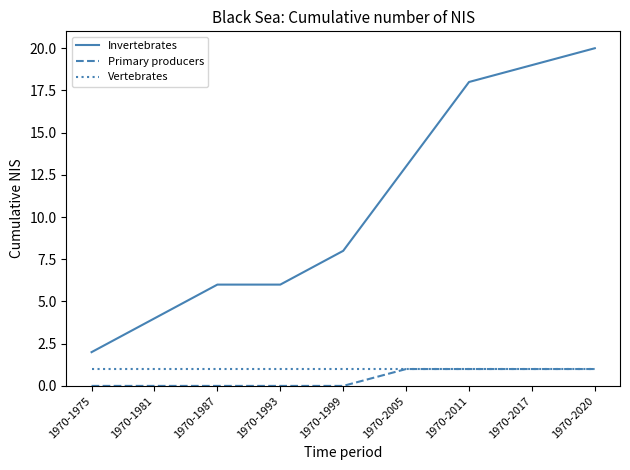

What is the difference between the highest and lowest values at 1970-1981?

4